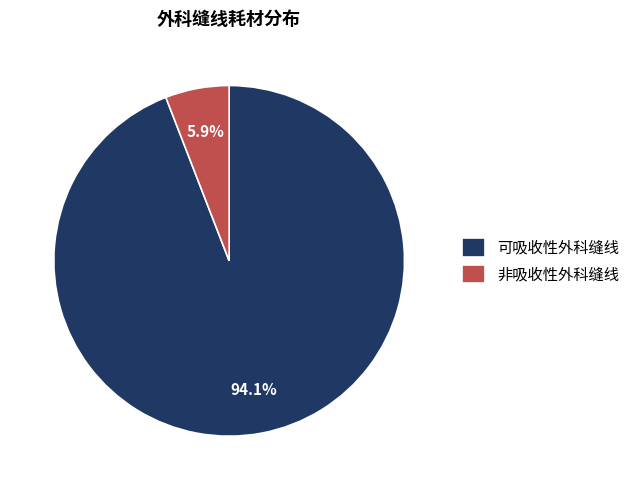

What percentage is the 可吸收性外科缝线 slice, to the nearest percent?

94%